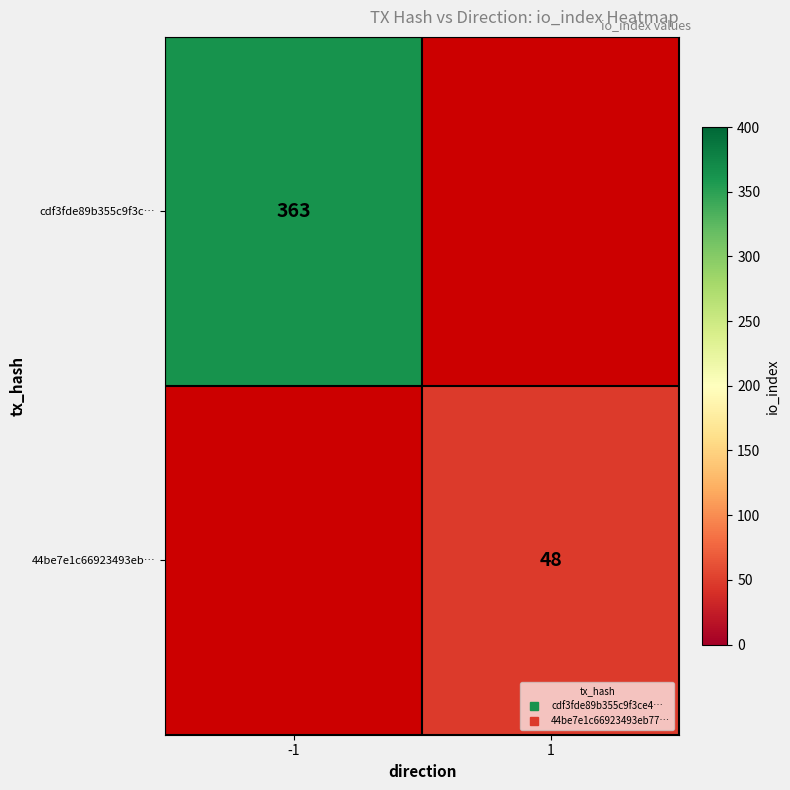

At which label is cdf3fde89b355c9f3c… closest to 363?

-1